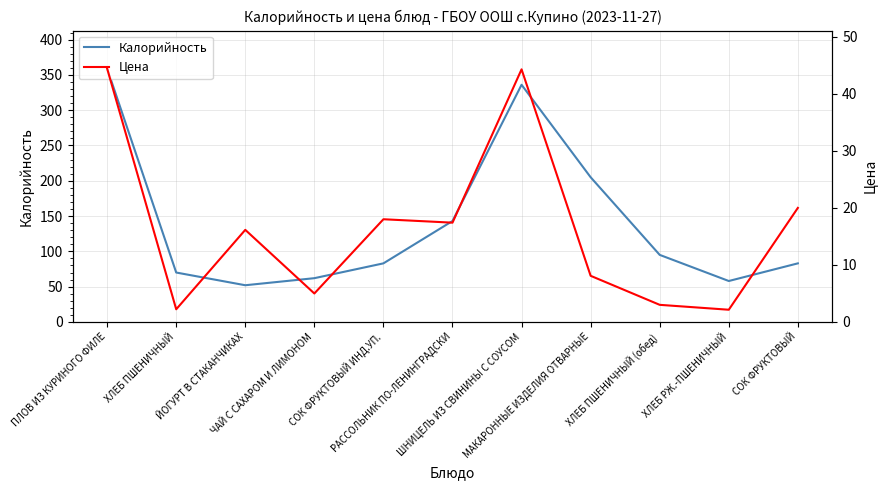

What is the average value of the Калорийность series?

141